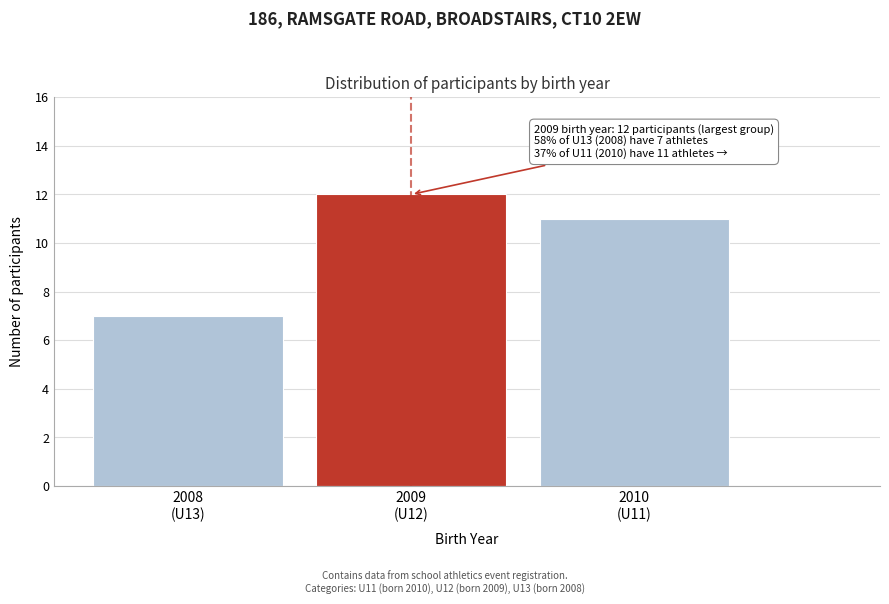

Reading right to left, list all the values displayed in this chart.

11	12	7